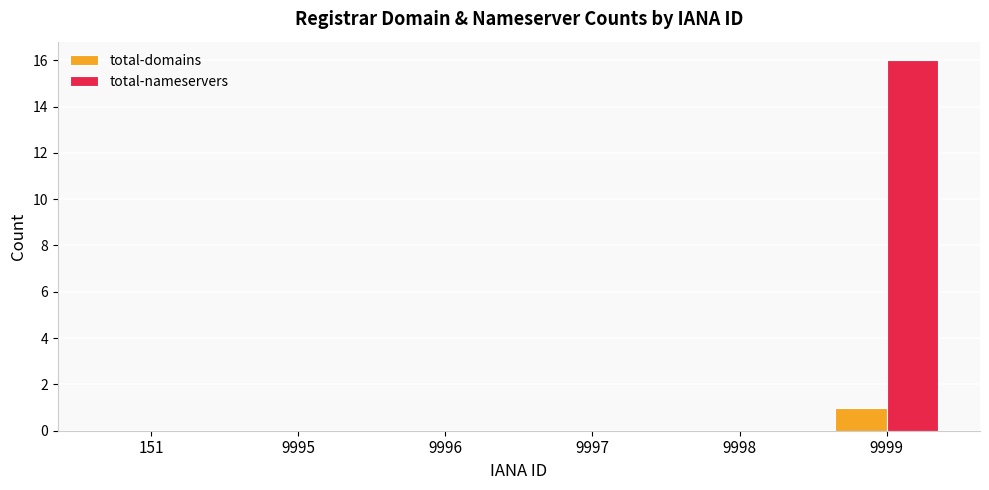

What is the approximate value of total-nameservers at 9999?

16